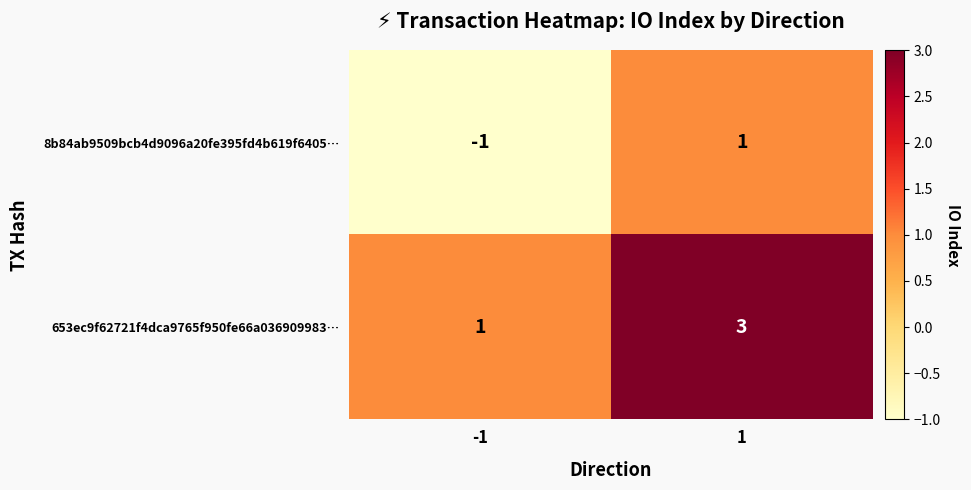

What is the highest value of the 653ec9f62721f4dca9765f950fe66a036909983… series?

3